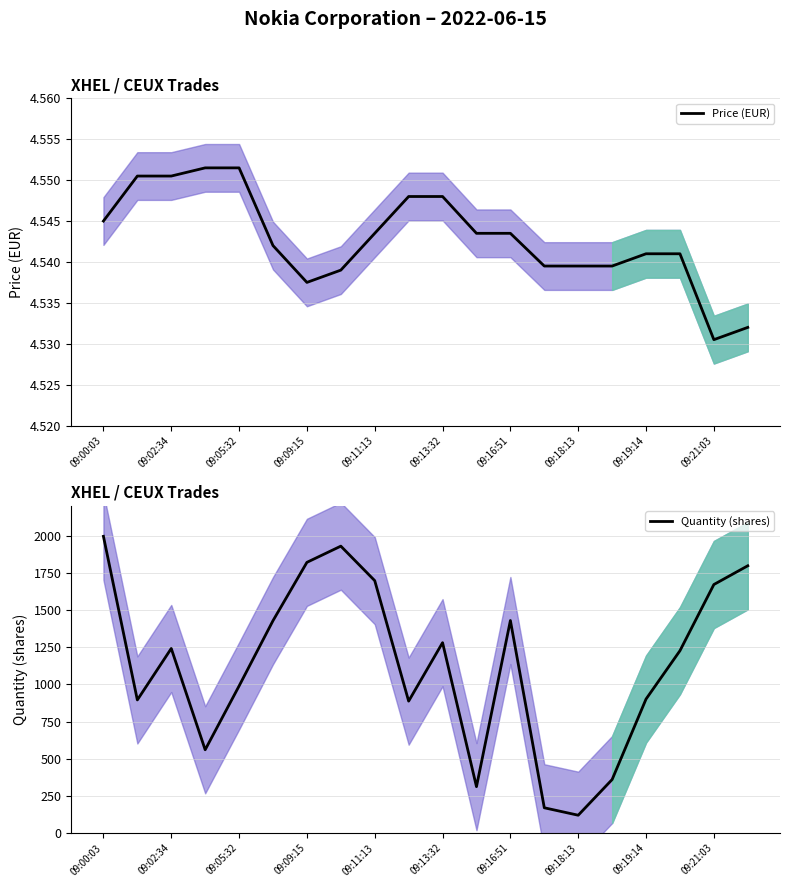

In Quantity (shares), how many points are lower than both neighbors (excluding endpoints)?

5